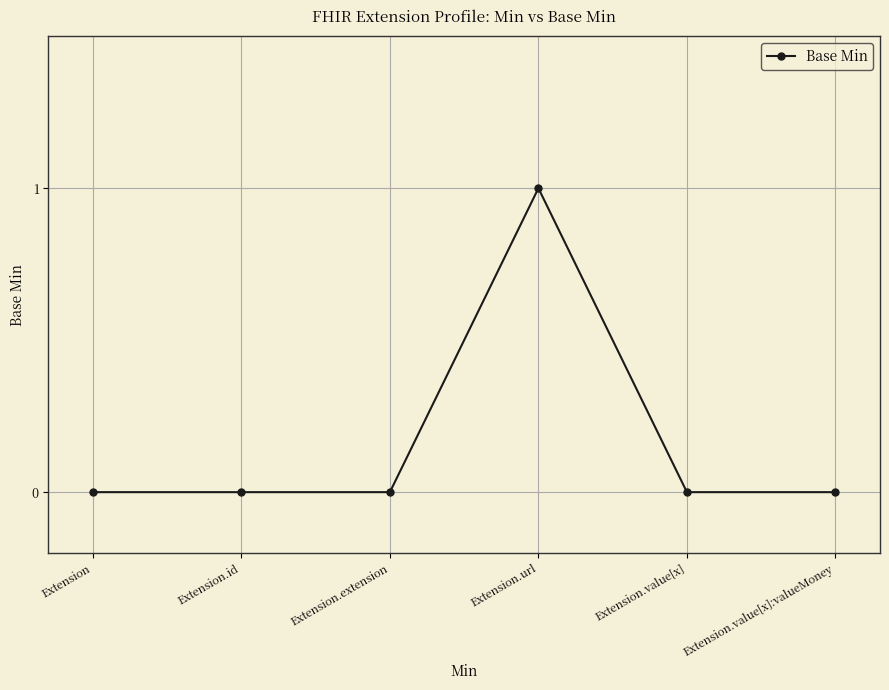

Which category has the highest value across all series?

Extension.url